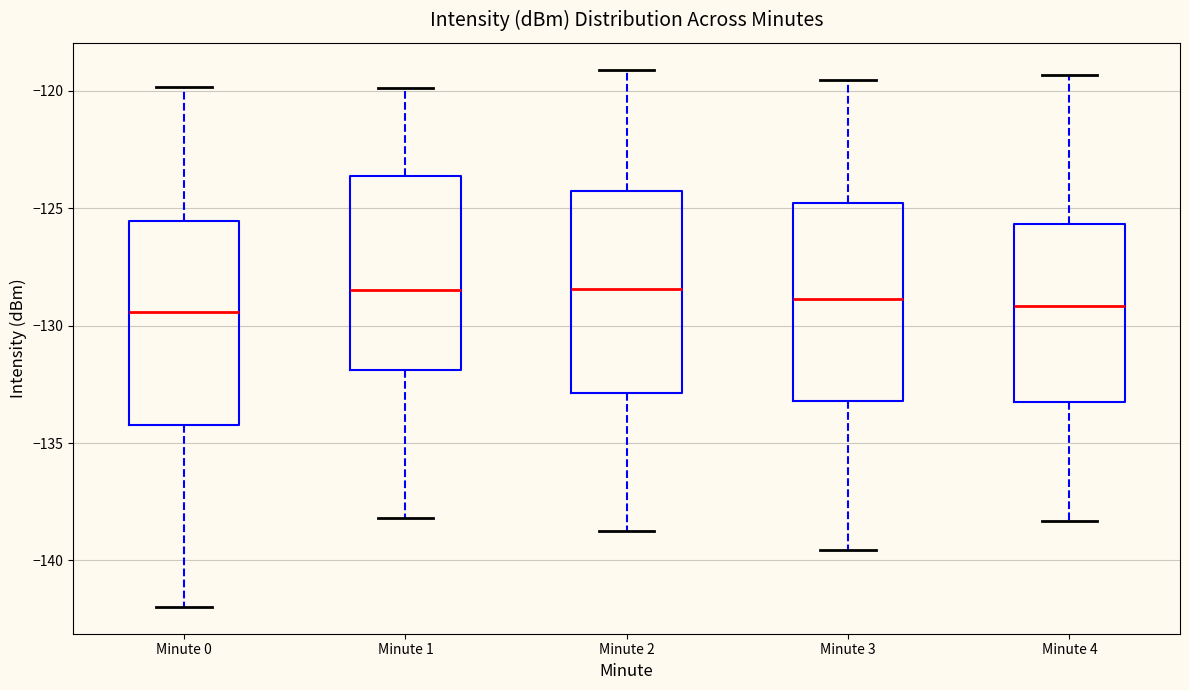

Reading left to right, transcribe this box plot: for each box, give where its median line is, the range the box spans, and where its two whiskers end, as read against the y-axis. The values are not printed on the chart, so give them approximately, as read against the axis.

Minute 0: median -129.5, box -134.0 to -125.5, whiskers -142.0 to -120.0
Minute 1: median -128.5, box -132.0 to -123.5, whiskers -138.0 to -120.0
Minute 2: median -128.5, box -133.0 to -124.5, whiskers -139.0 to -119.0
Minute 3: median -129.0, box -133.0 to -125.0, whiskers -139.5 to -119.5
Minute 4: median -129.0, box -133.0 to -125.5, whiskers -138.5 to -119.5